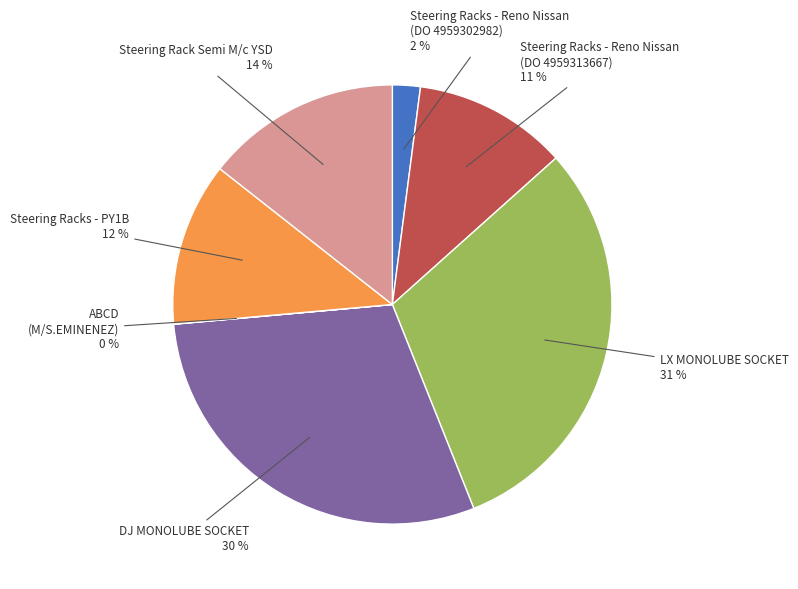

Does any single category account for the majority?

No